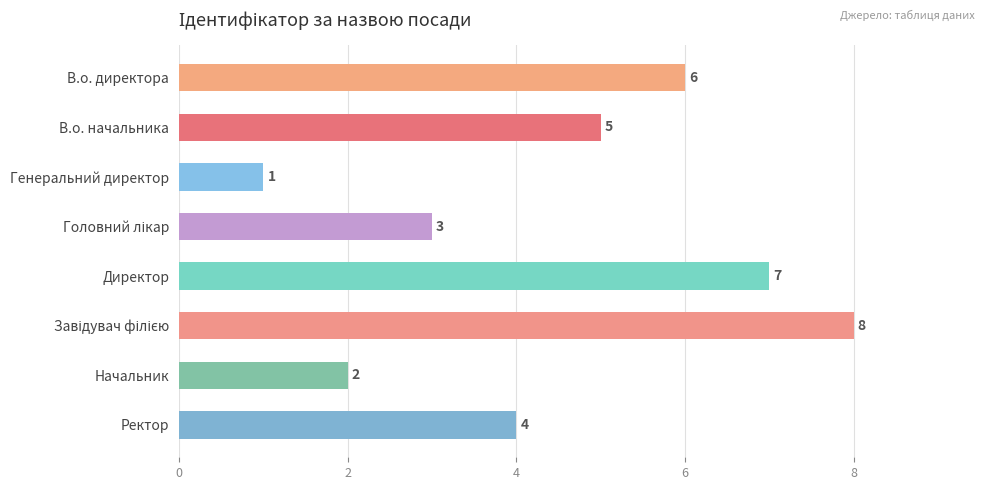

Is it true that the value at Директор is 4?

False